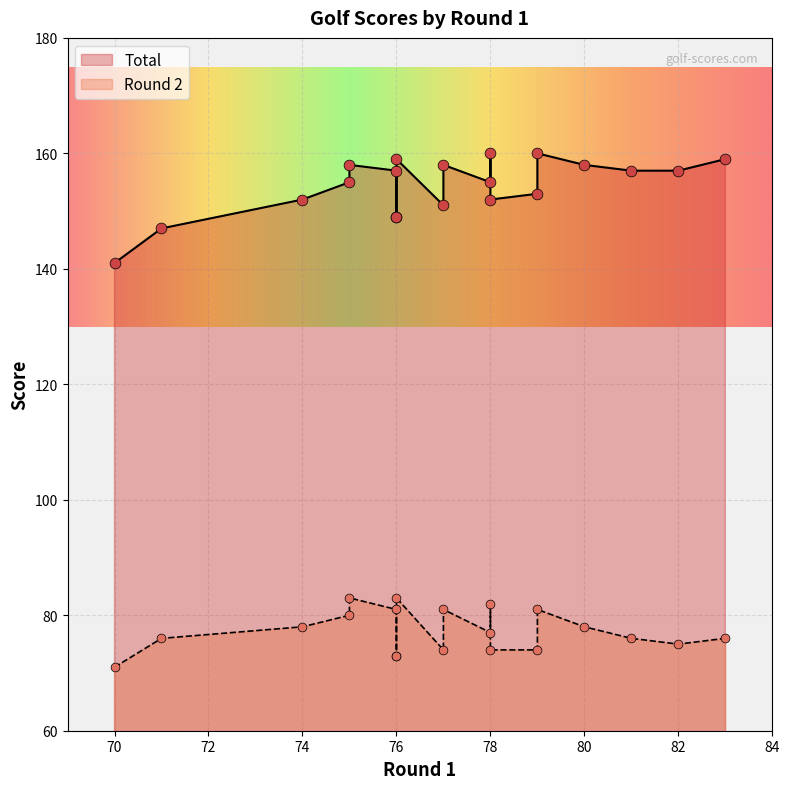

Which series has the largest total across all categories?

Total